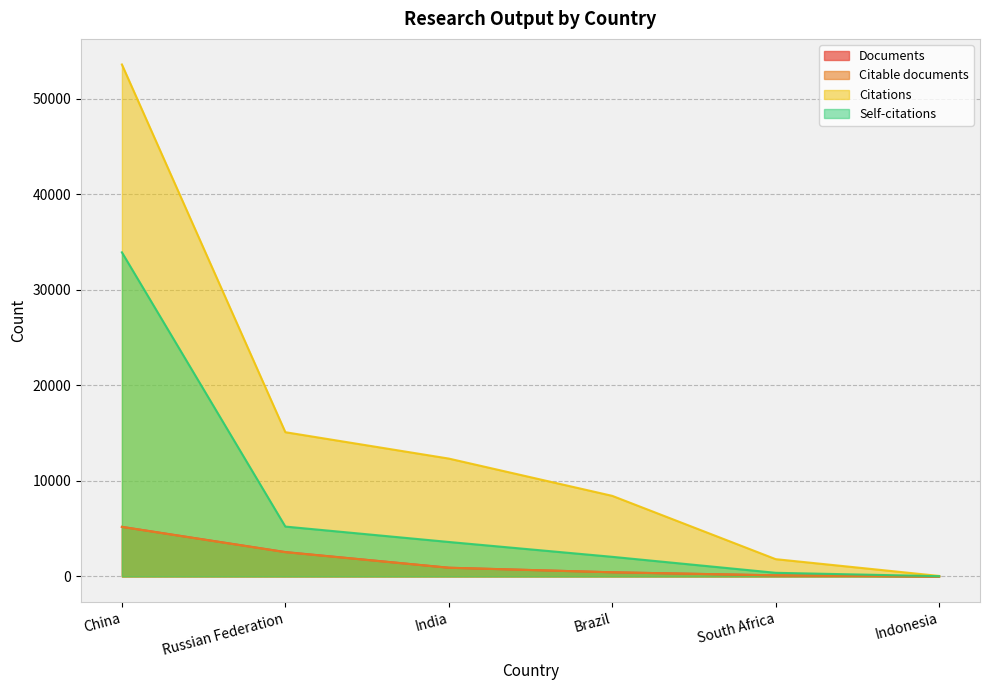

Is it true that Citable documents equals 112 at South Africa?

True